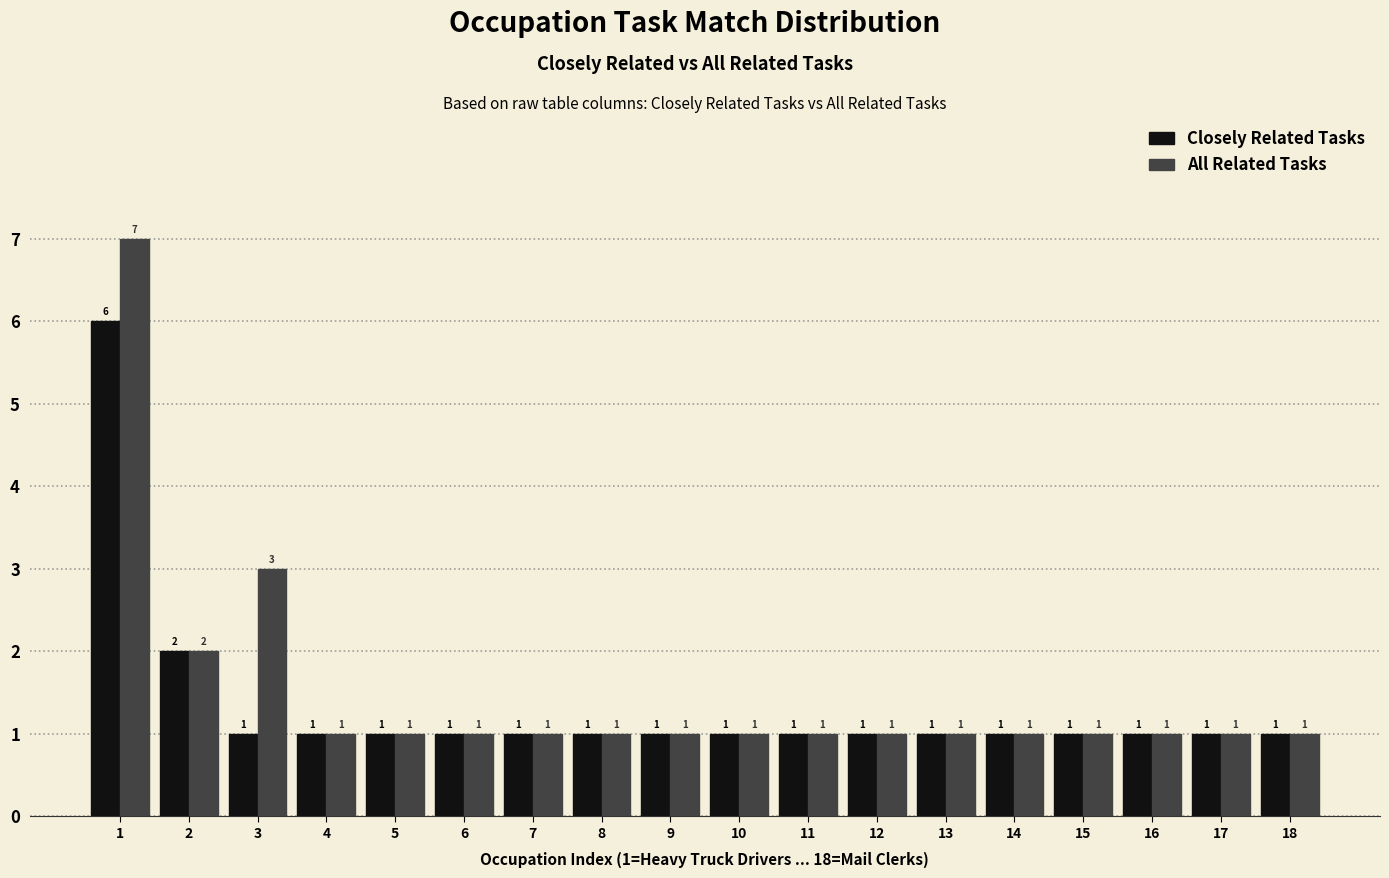

Reading left to right, what are all the values shown in this chart?

Closely Related Tasks: 6	2	1	1	1	1	1	1	1	1	1	1	1	1	1	1	1	1
All Related Tasks: 7	2	3	1	1	1	1	1	1	1	1	1	1	1	1	1	1	1